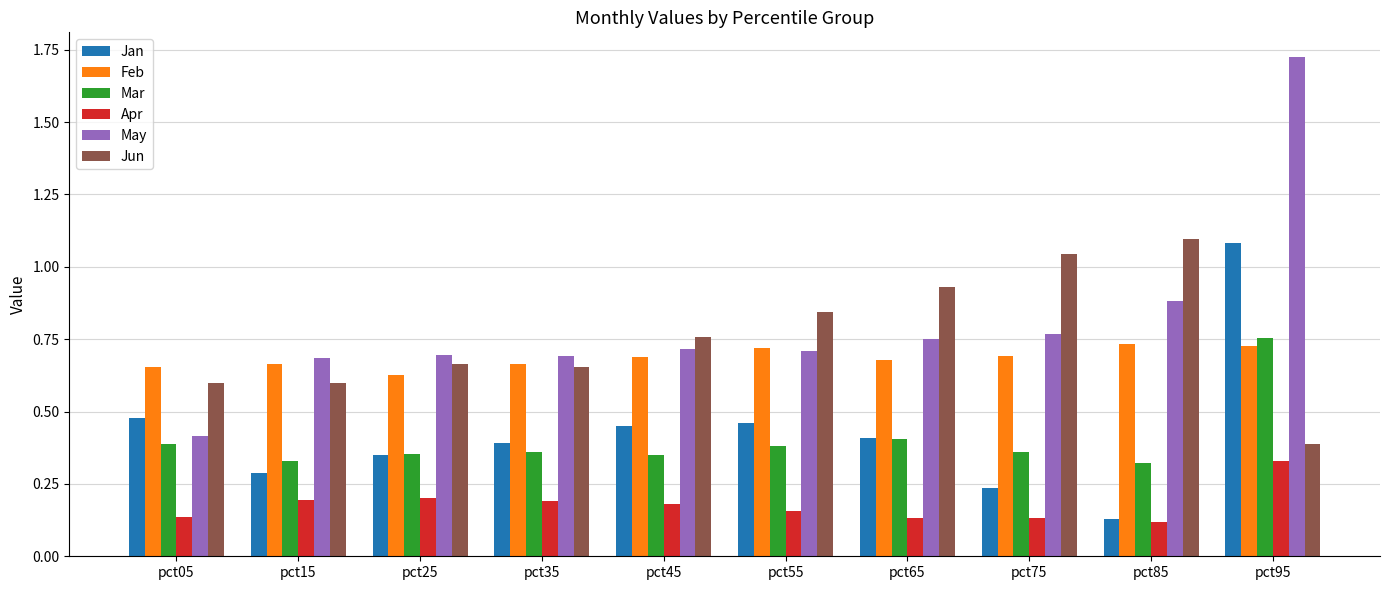

How many bars are there in each group?

6